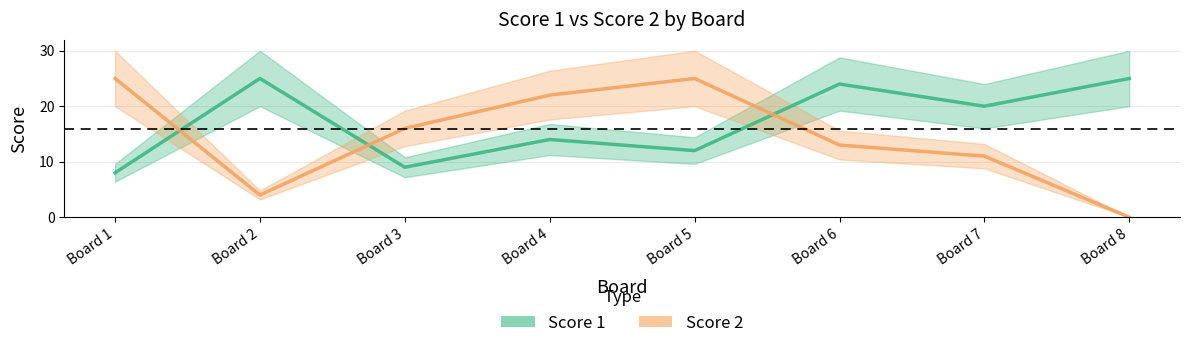

Where is the first local minimum for Score 1?

Board 3